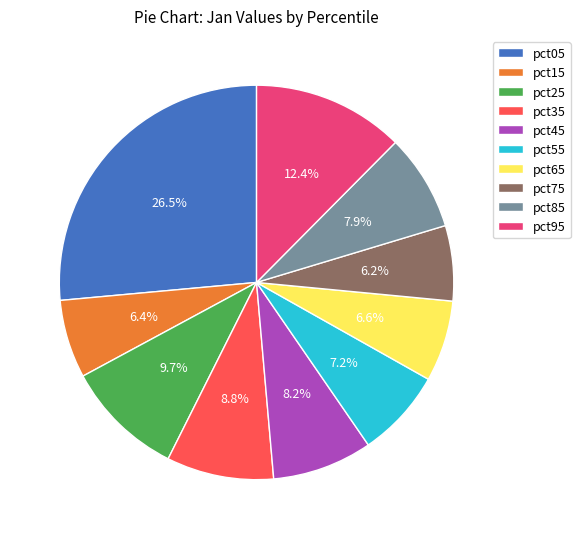

What percentage do pct35 and pct65 together represent?

15.4%